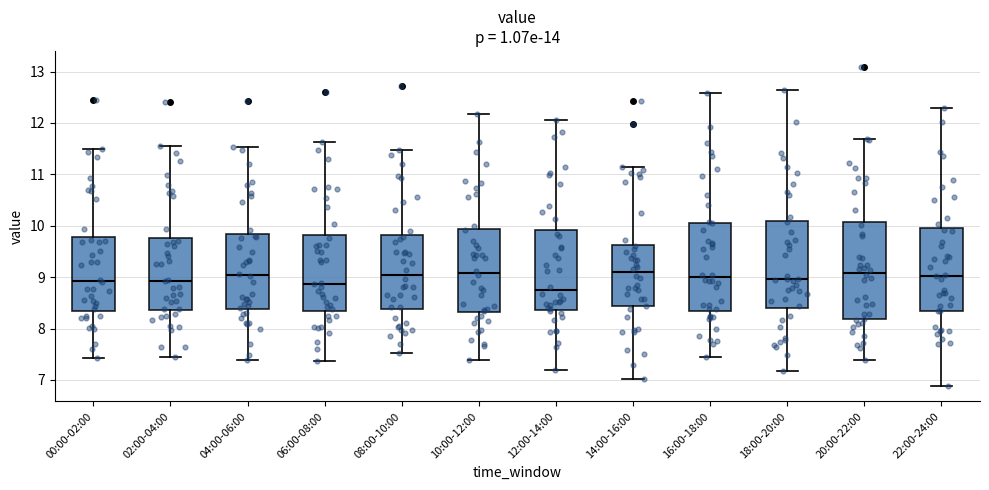

Comparing the boxes themselves (not the whiskers), which one is the tallest?

20:00-22:00